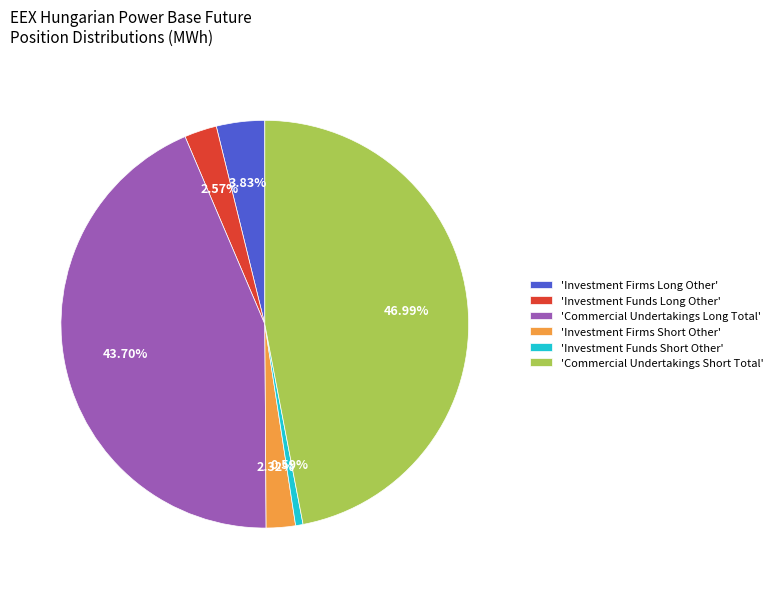

What is the ratio of the value at 'Commercial Undertakings Long Total' to the value at 'Commercial Undertakings Short Total'?

0.9